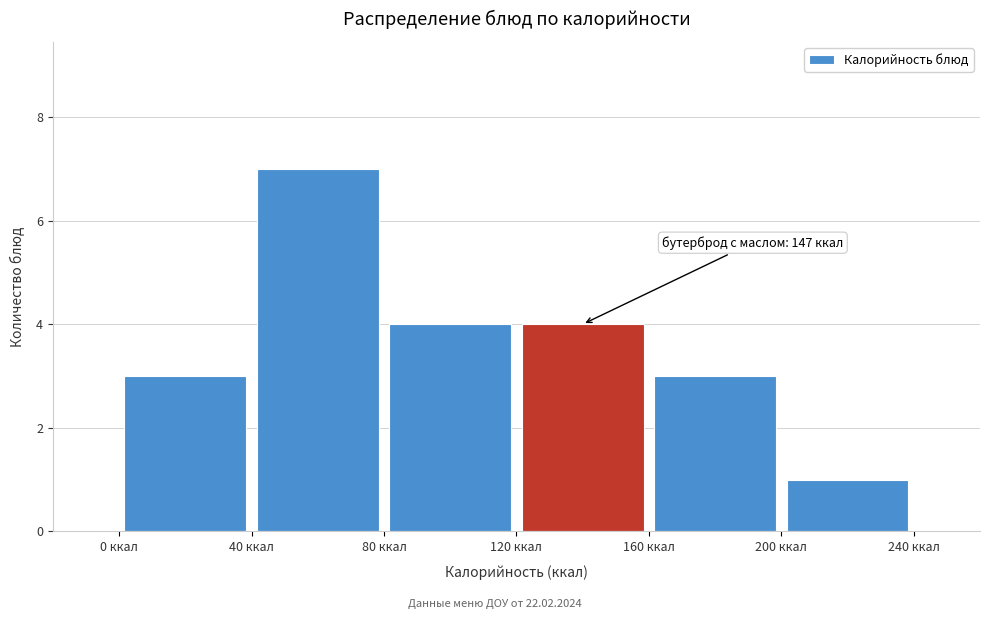

Which range on the x-axis has the tallest bar?

40 to 80